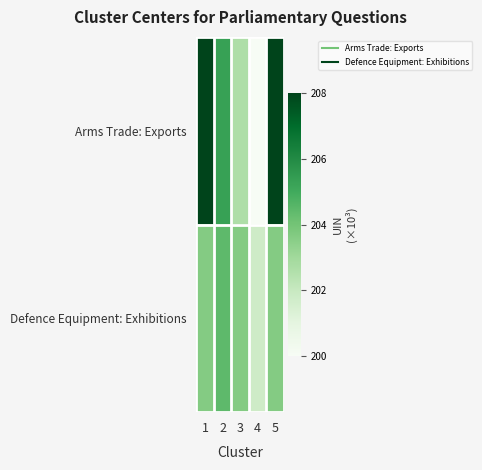

At which category is the sum across all series the highest?

1